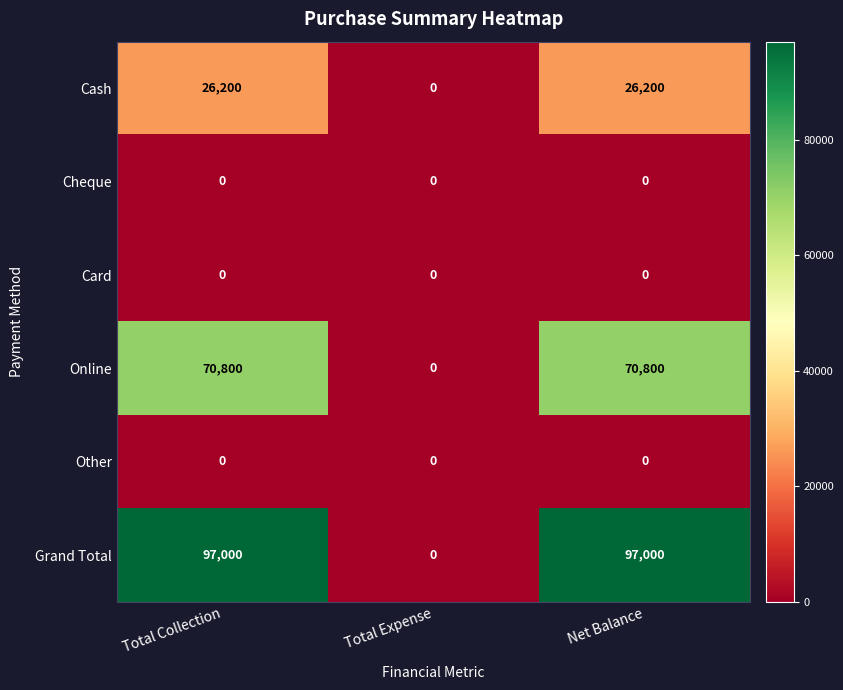

How many values in Cash are above zero?

2